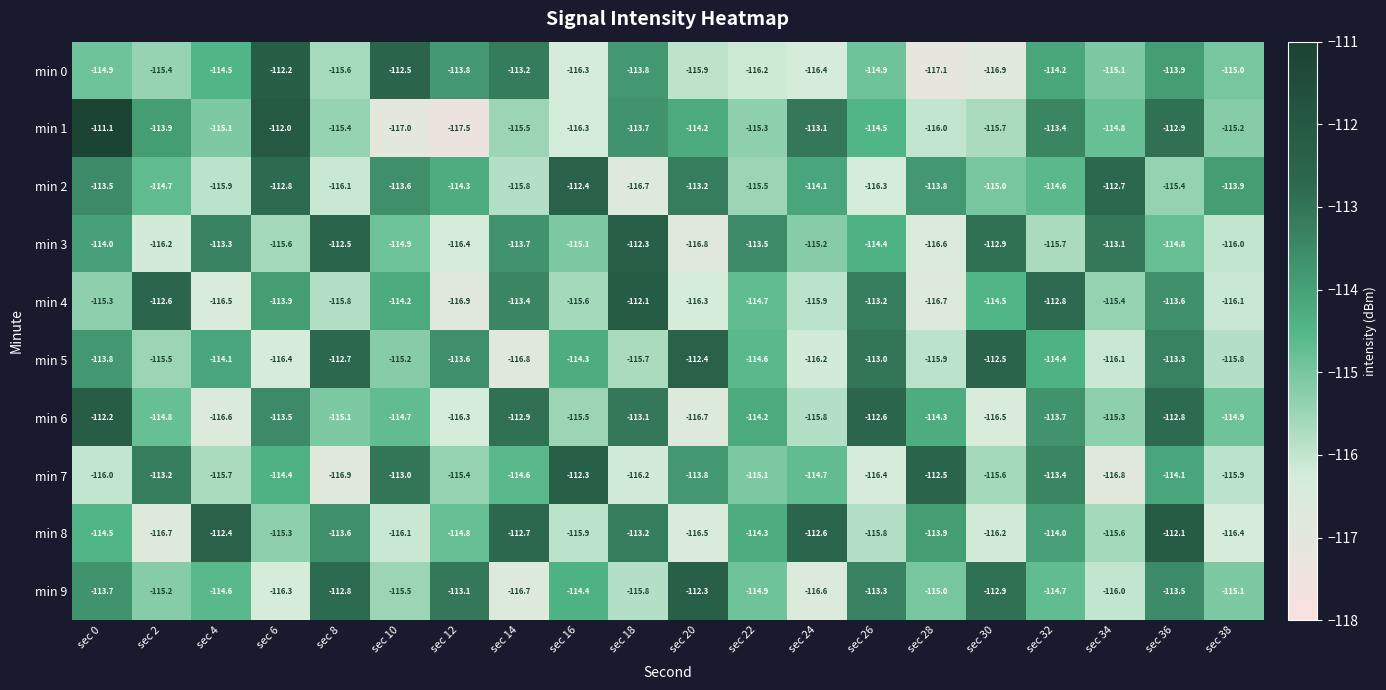

Count the number of data series in this chart.

10